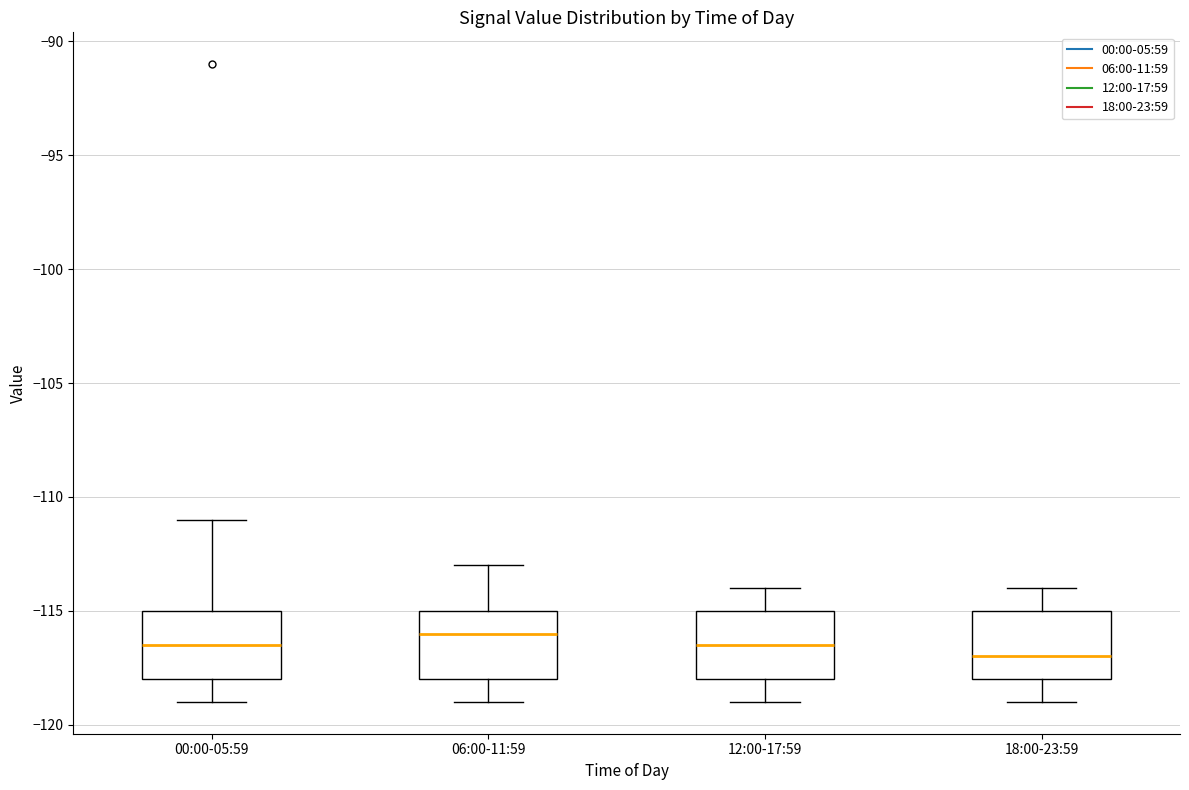

Where is the lower edge of the box for 00:00-05:59 on the y-axis? The values are not printed on the chart, so give them approximately, as read against the axis.

-118.0